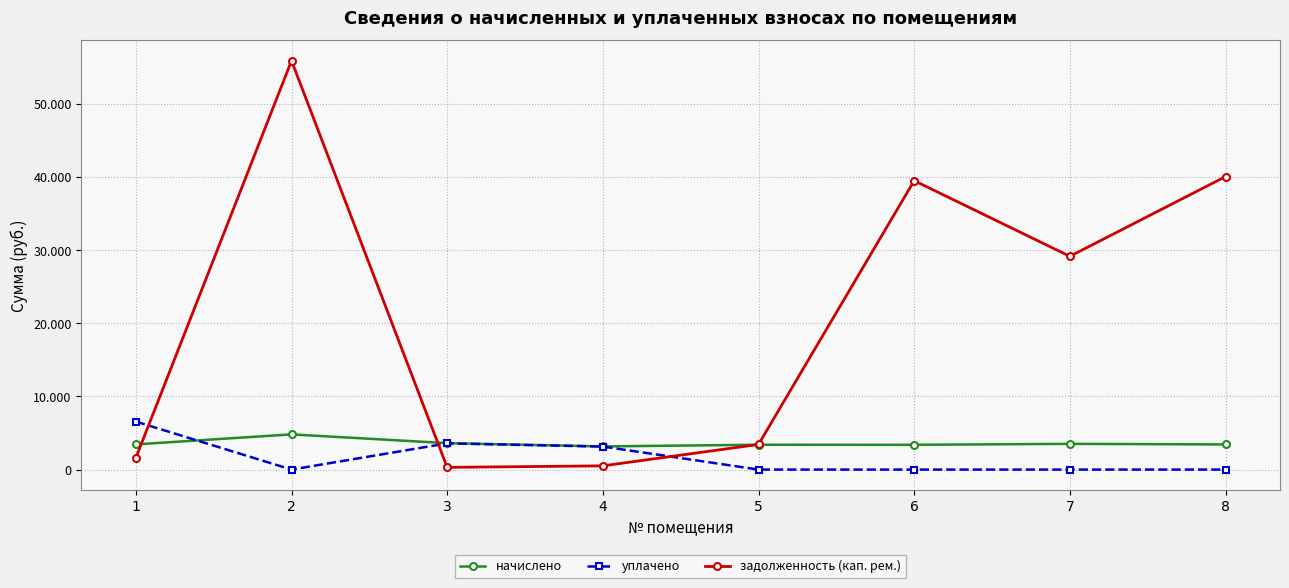

Where is задолженность (кап. рем.) nearest to the value 28102?

7